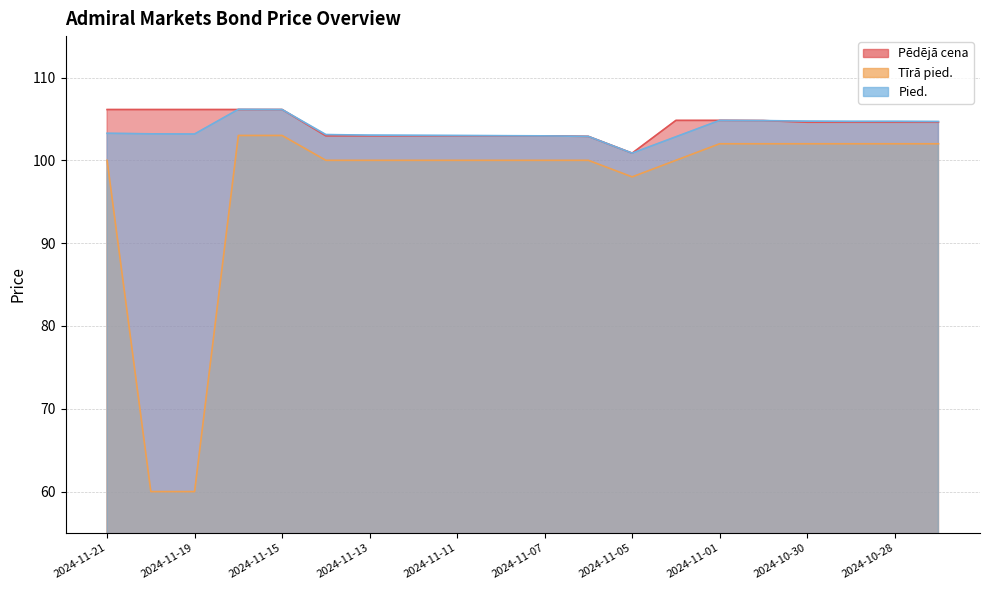

What position from the left is 2024-10-25?

20